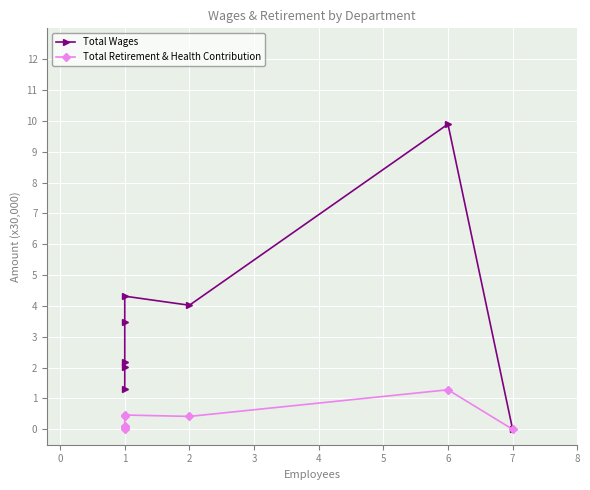

What is the value of the Total Retirement & Health Contribution point at the 2nd from the left?

0.1